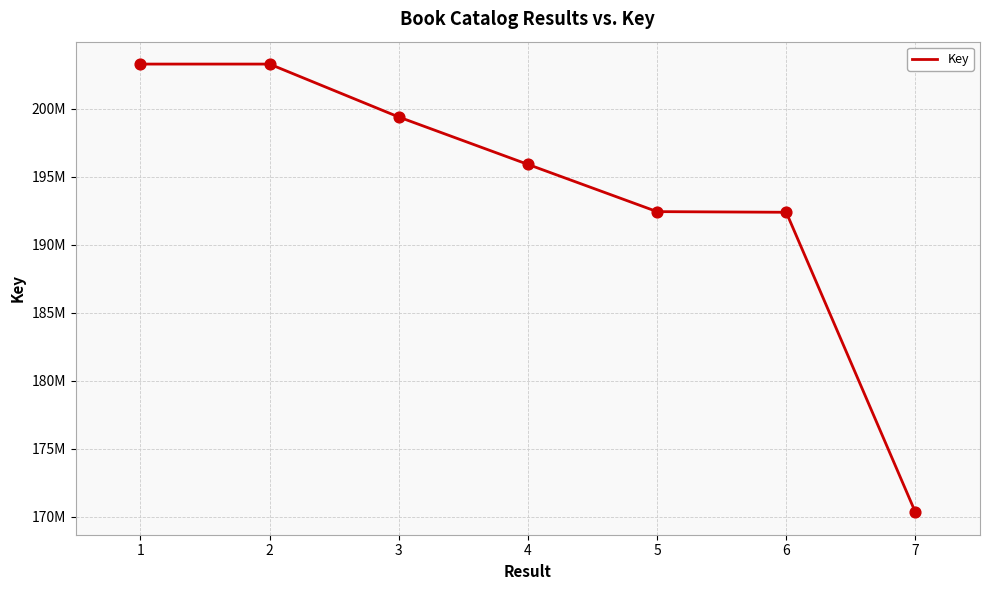

Which has a higher value, 5 or 6?

5